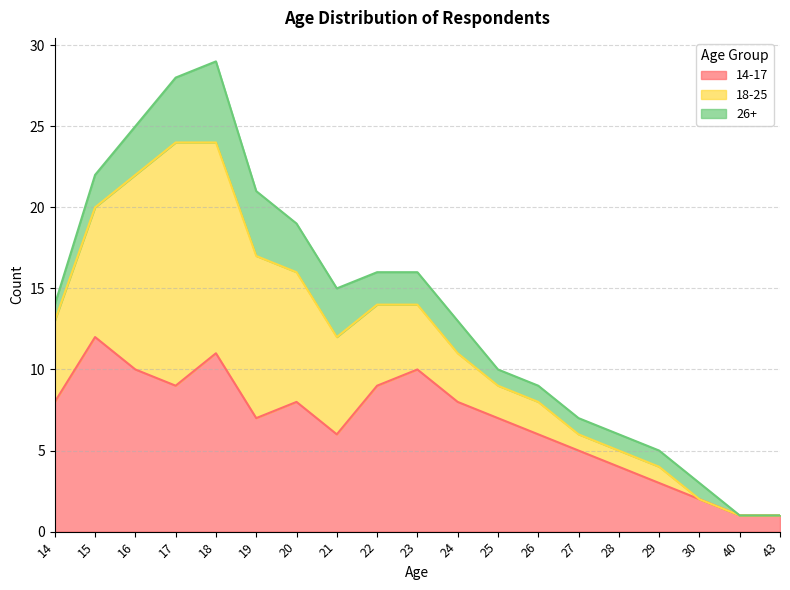

What is the value of the 14-17 point at the 4th from the left?

9